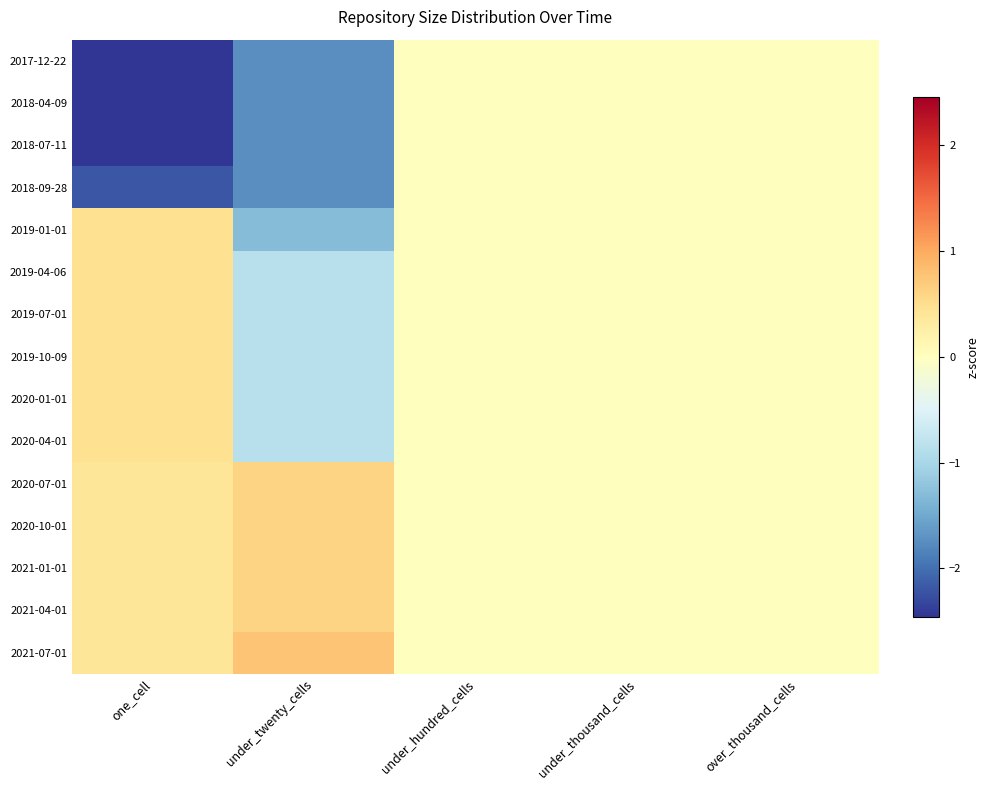

Which series has the largest total across all categories?

2021-07-01